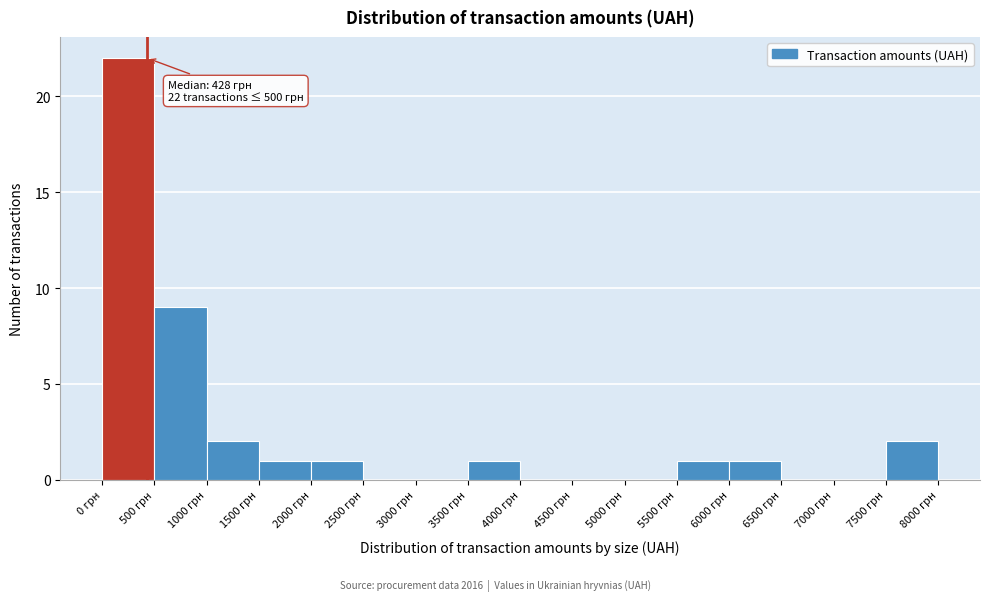

Which range on the x-axis has the tallest bar?

0 to 500